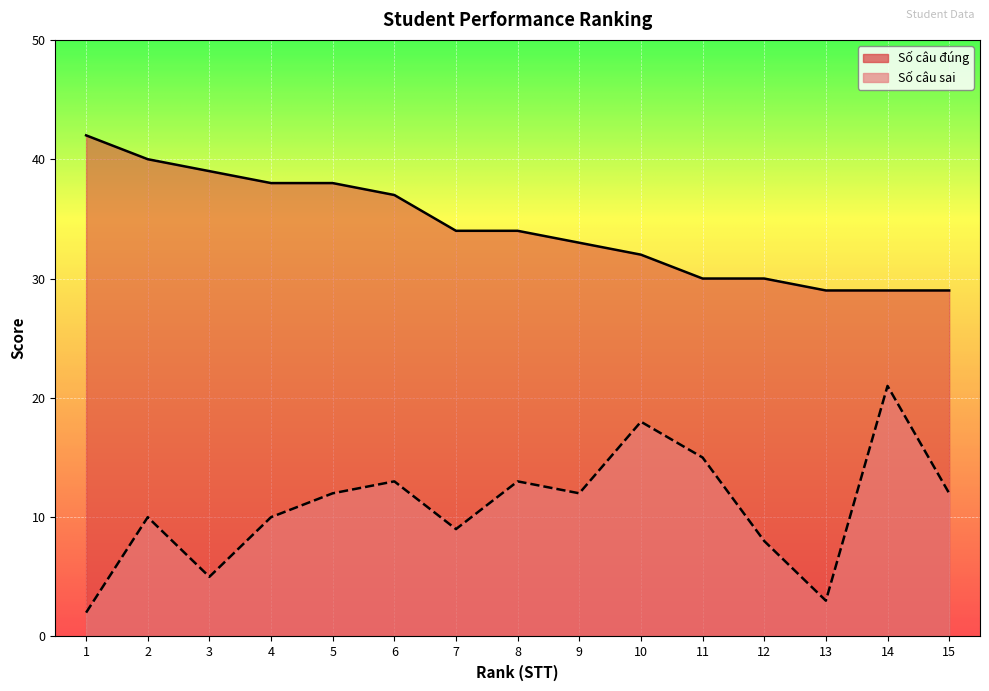

What is the total value across all series at 2?

50